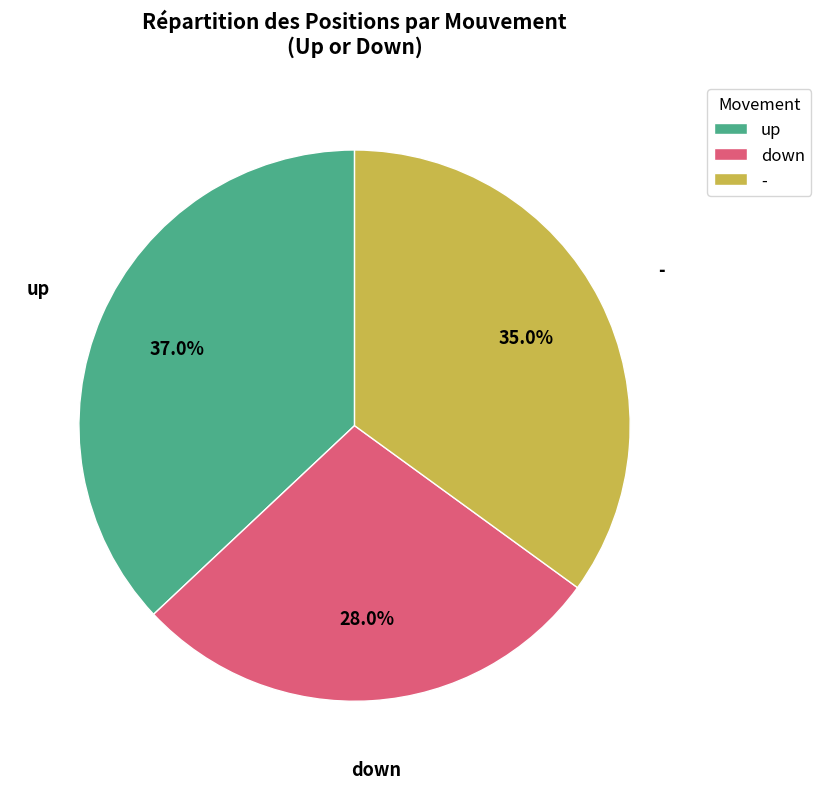

Is it true that - is 28% of the pie?

False